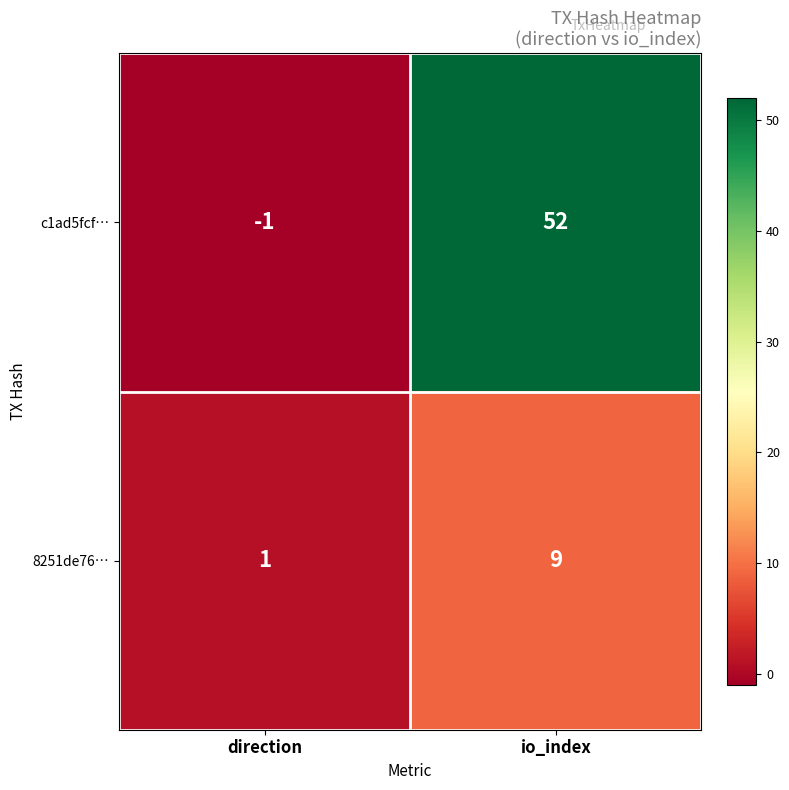

Rank the series by their average value, from lowest to highest.

8251de76…, c1ad5fcf…